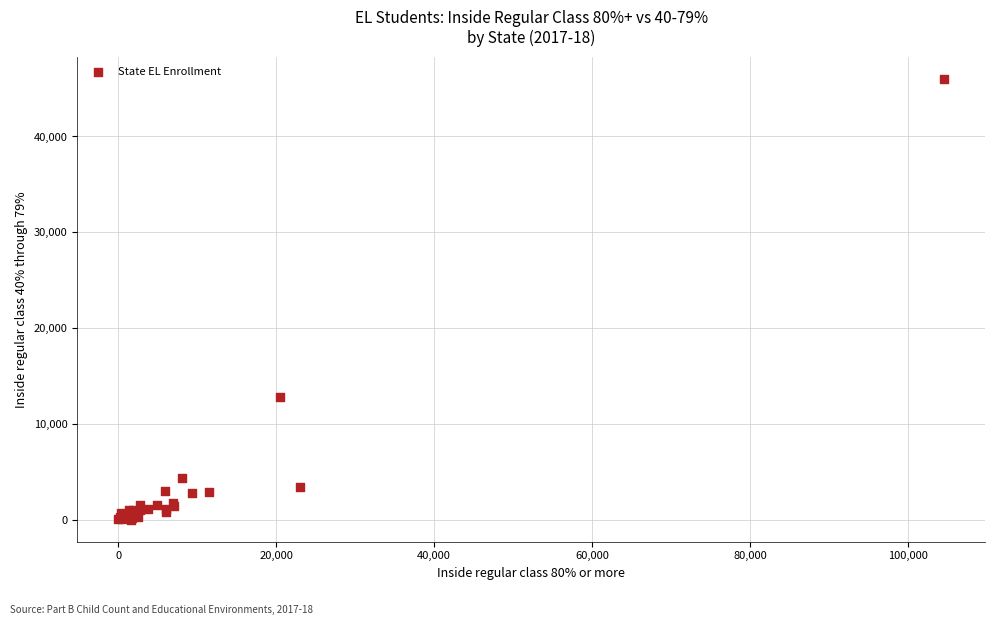

What Y value in the scatter plot is closest to 23015?

12782